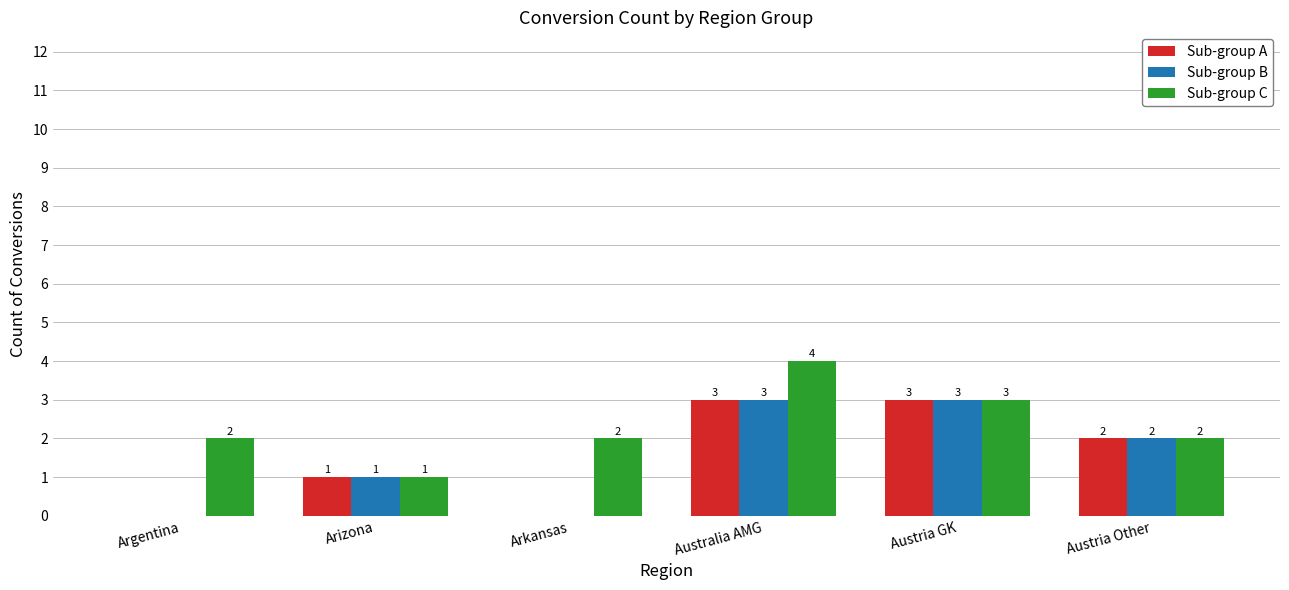

Count the number of categories in the chart.

6